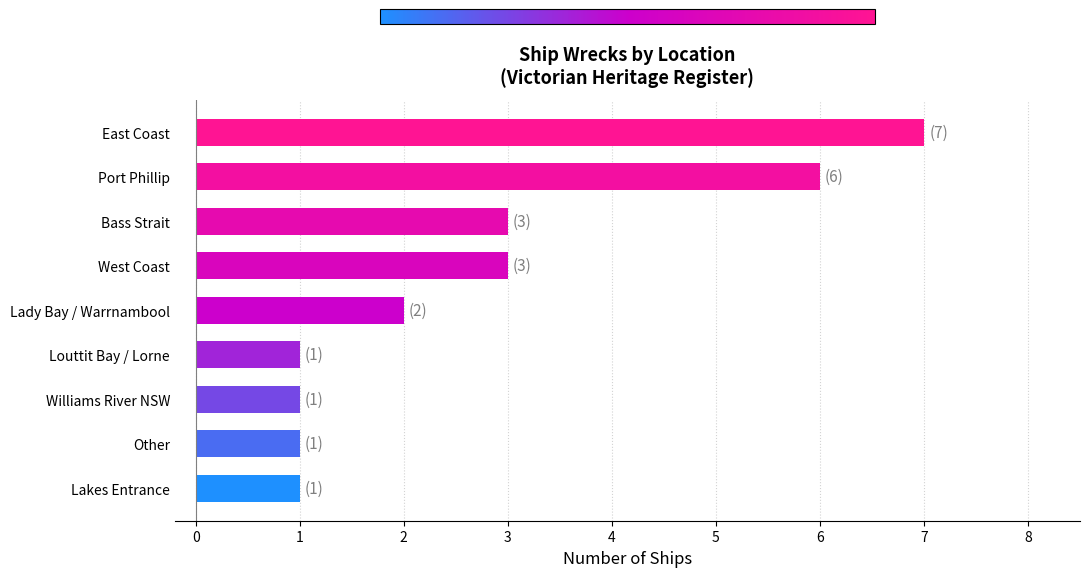

At which category does the chart reach its peak across all series?

East Coast